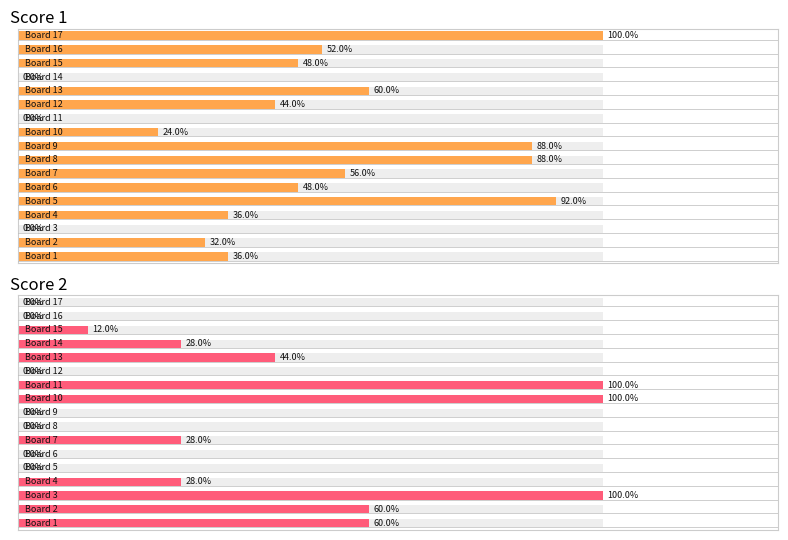

List the series in order of their overall mean, lowest first.

Score 2, Score 1